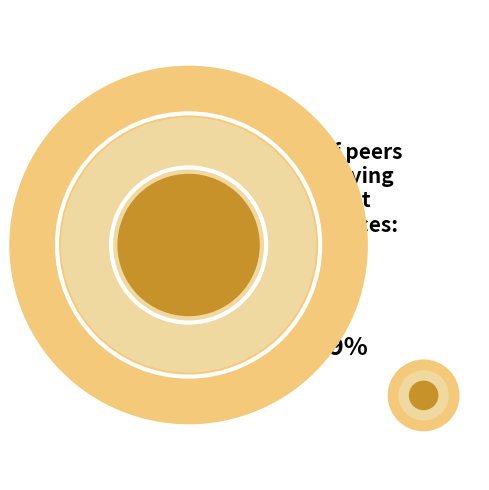

To the nearest percent, what is the combined percentage of 2009-01-30 and 2009-02-04?

17%